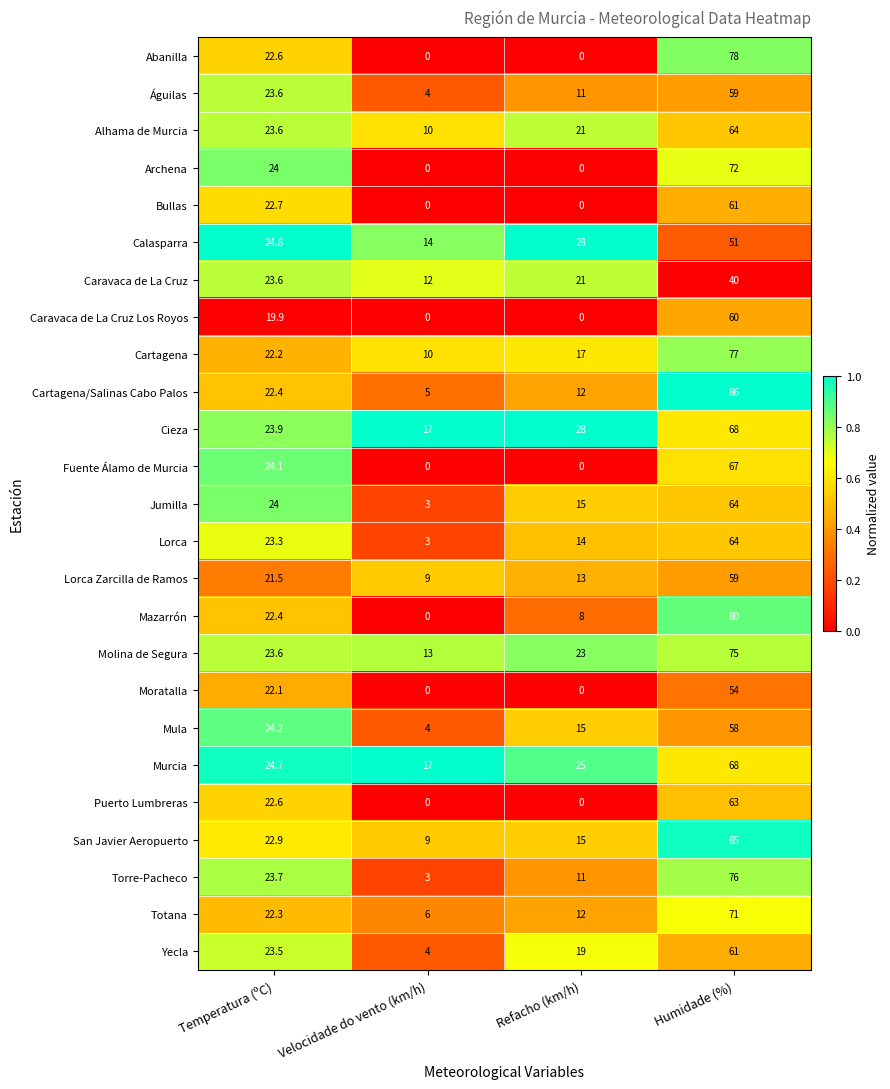

Is it true that Calasparra equals 37.7 at Refacho (km/h)?

False